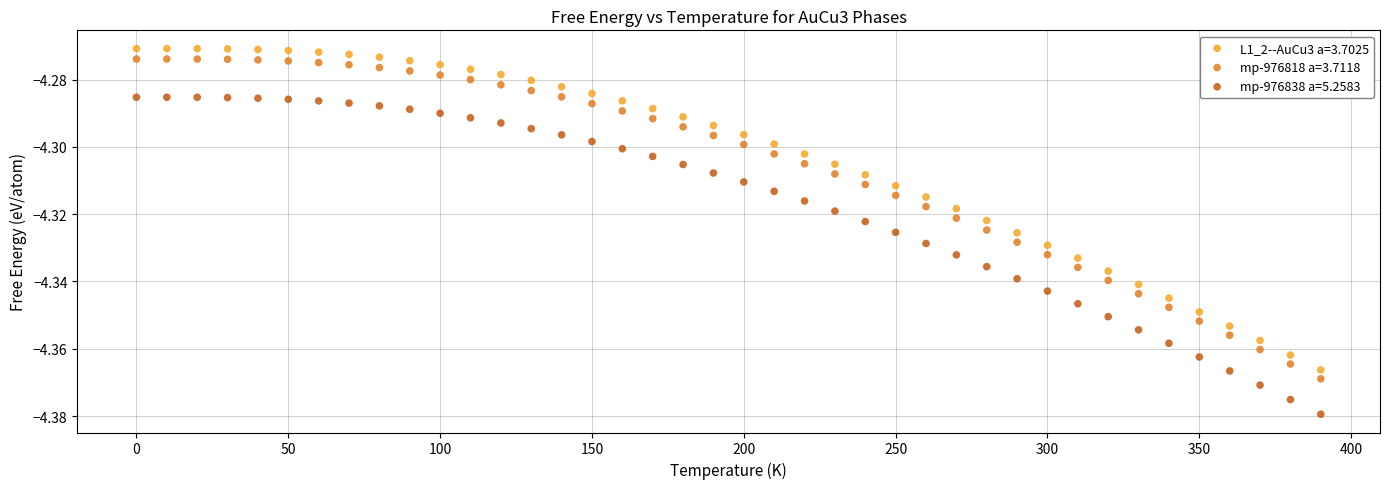

Which series has the largest Y range (max minus min)?

L1_2--AuCu3 a=3.7025